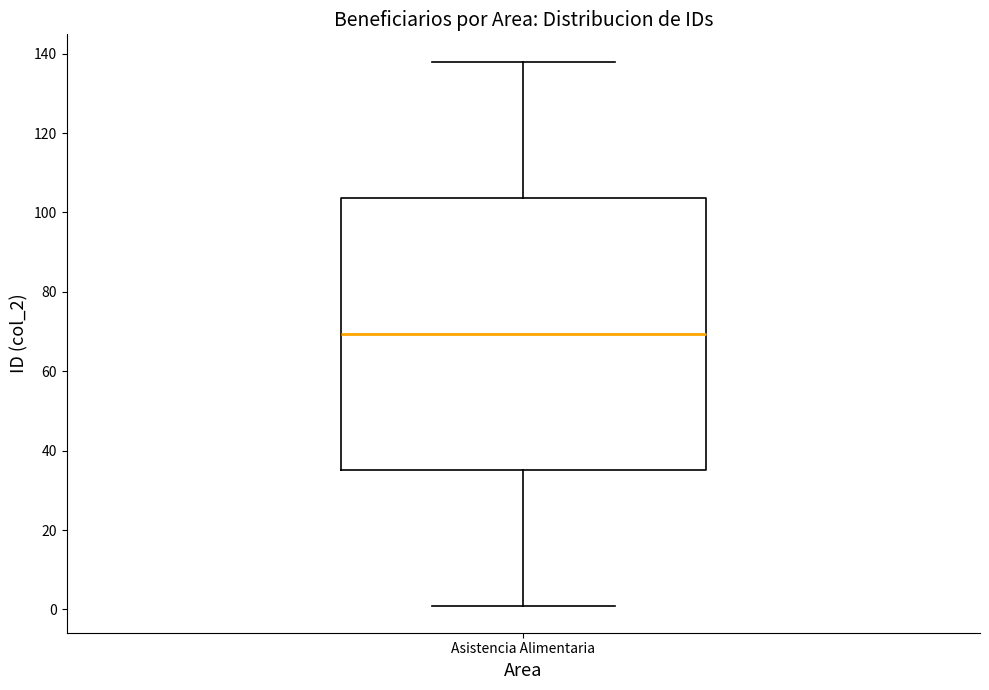

Read this box plot against the y-axis: the position of the median line, the range covered by the box, and the ends of both whiskers. The values are not printed on the chart, so give them approximately, as read against the axis.

median 70, box 36 to 104, whiskers 2 to 138